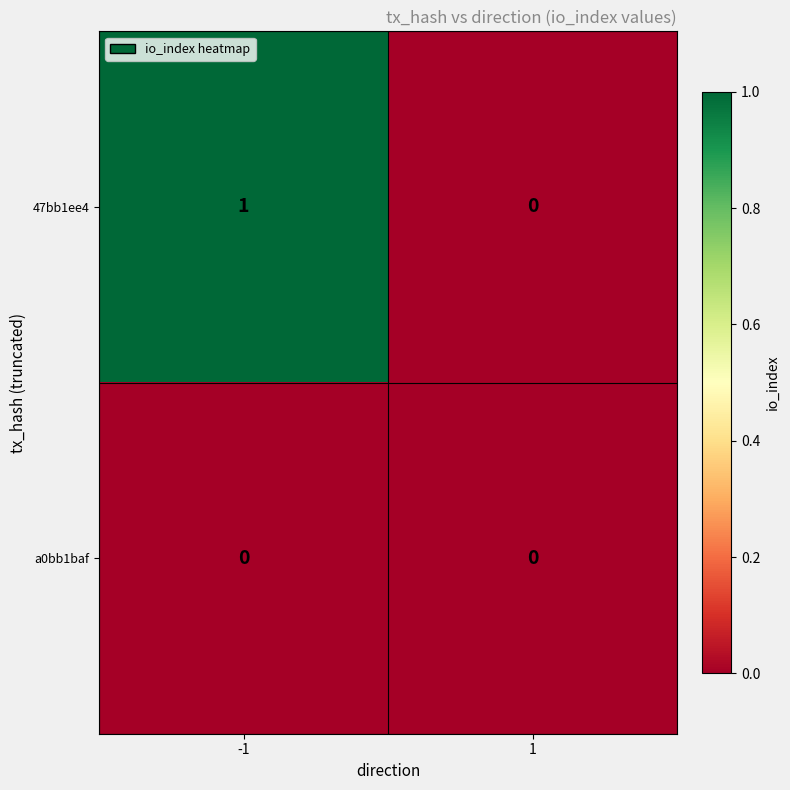

Is it true that 47bb1ee4 equals 0 at -1?

False